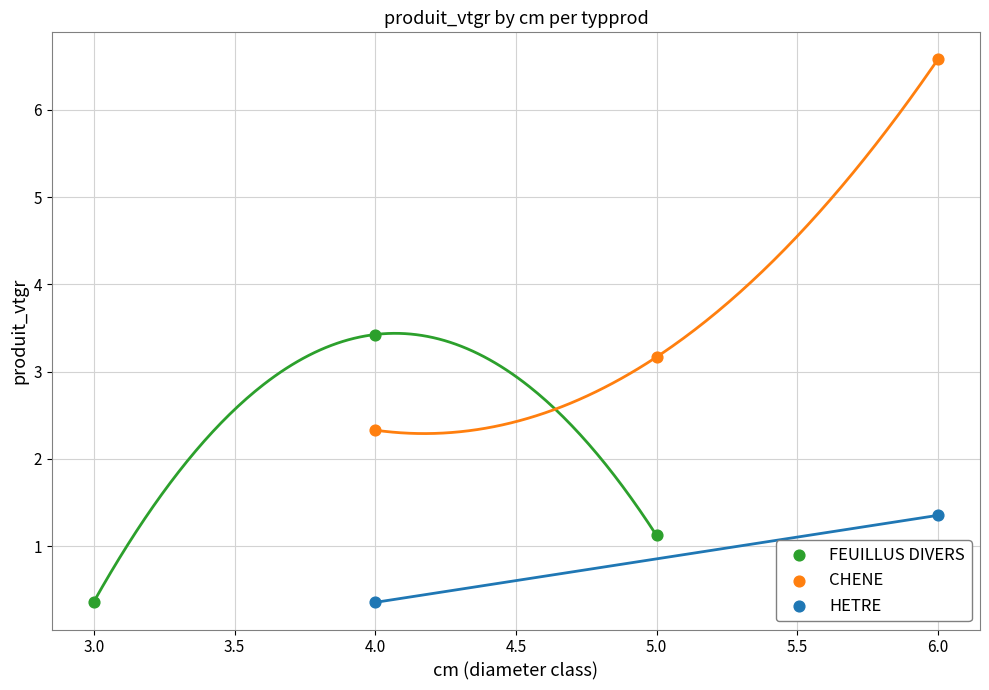

Which series has the widest spread of Y values?

CHENE